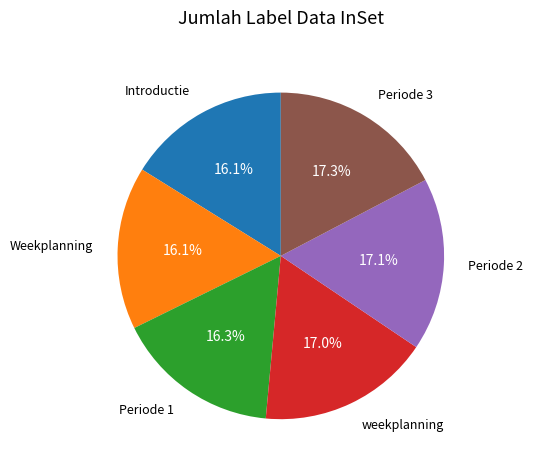

Is there a majority slice in this chart?

No